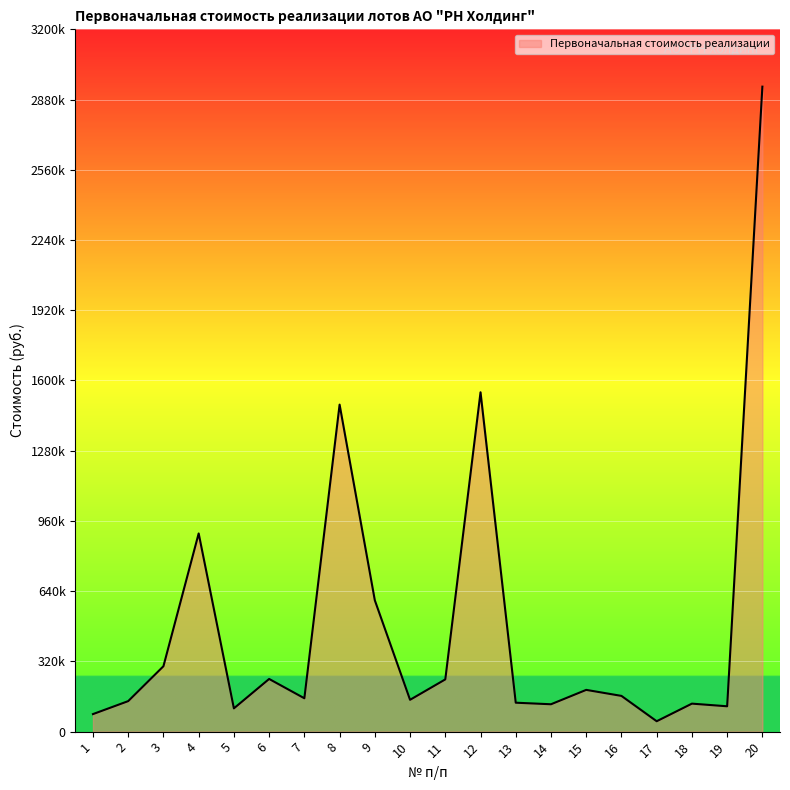

What is the smallest value displayed?

47358.0